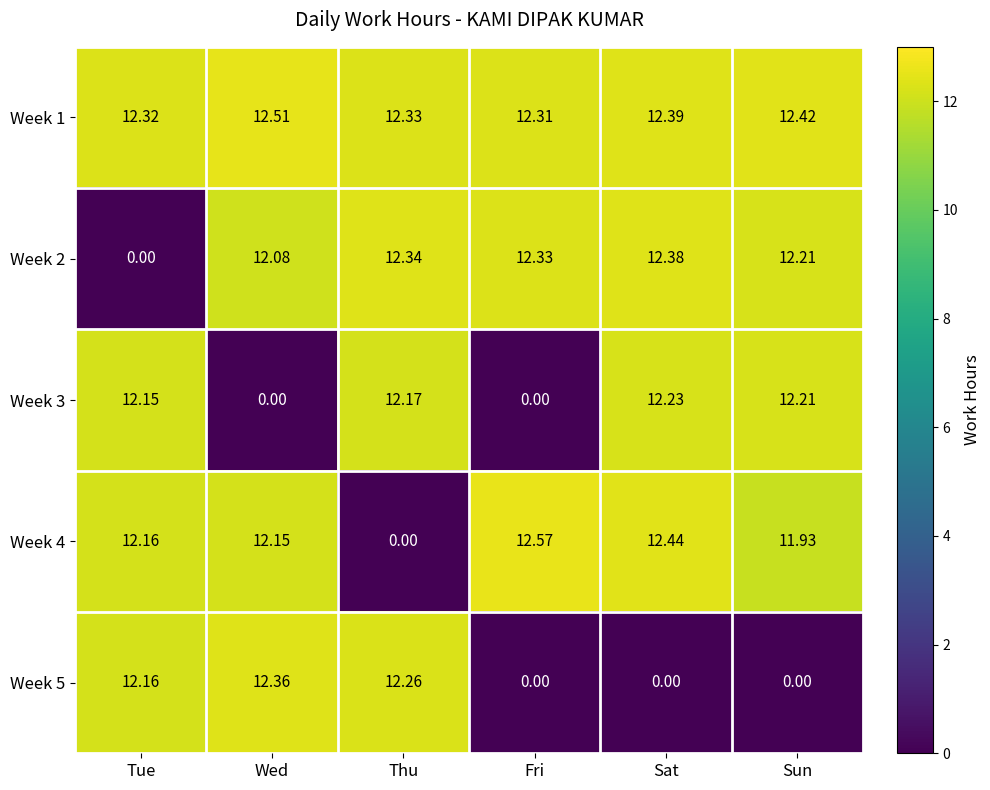

Is the value of Week 3 at Fri greater than the value of Week 1 at Sun?

No